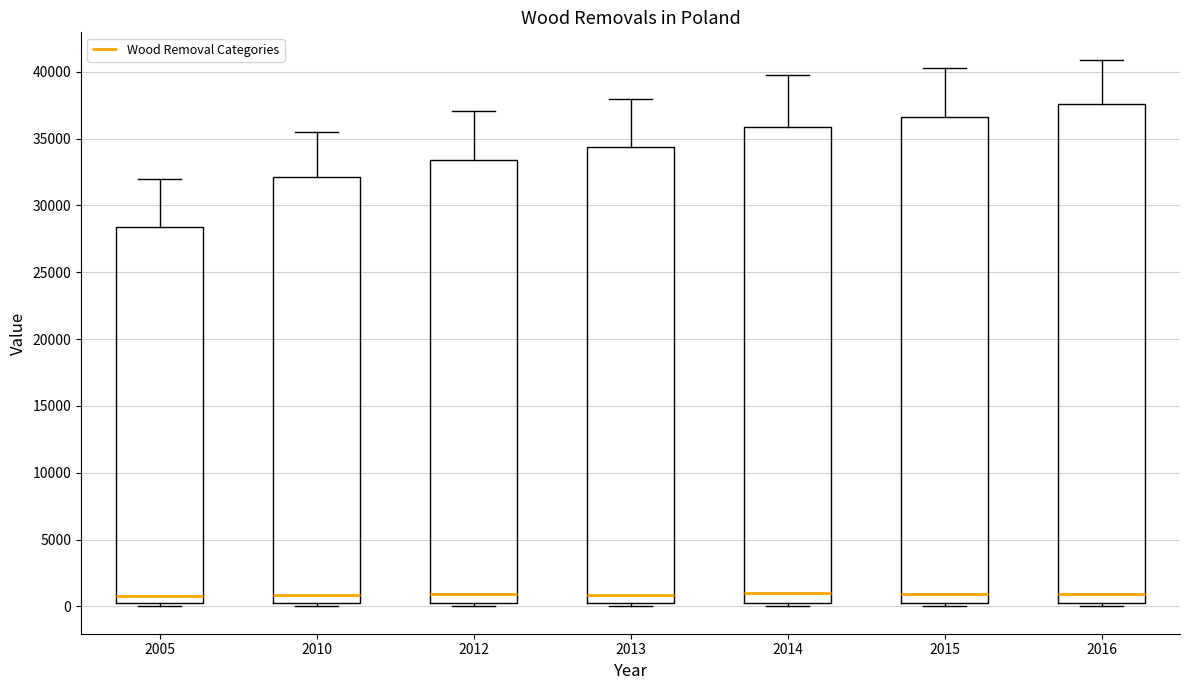

Comparing the boxes themselves (not the whiskers), which one is the tallest?

2016